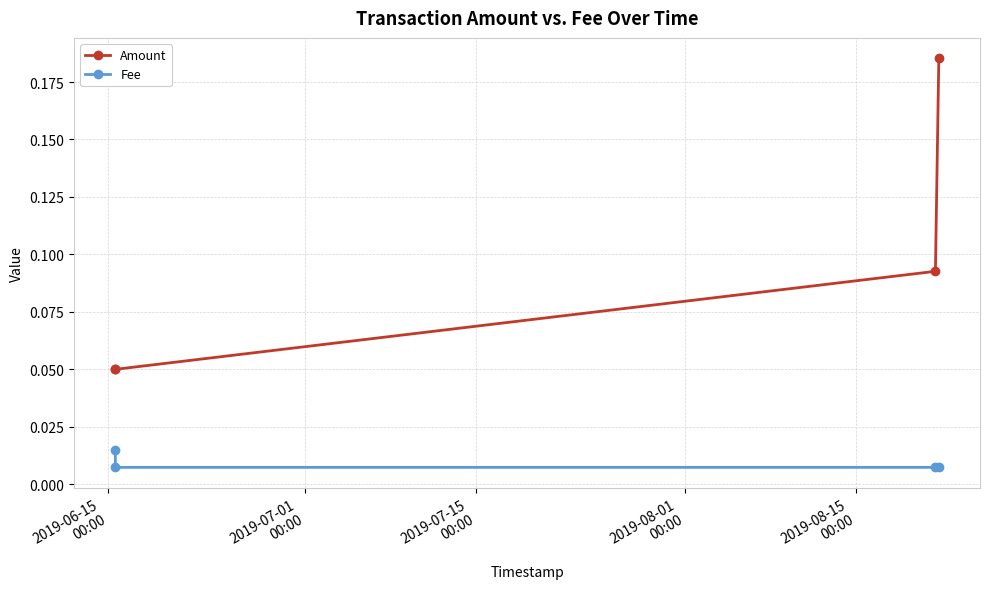

Which series has the largest range (max minus min)?

Amount